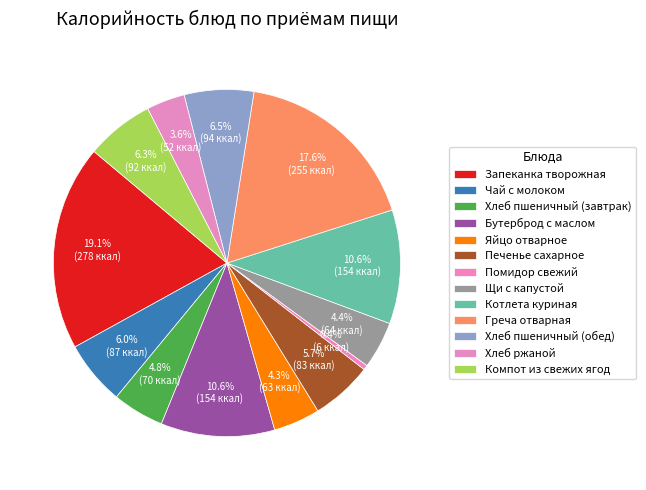

How many segments does this pie chart have?

13